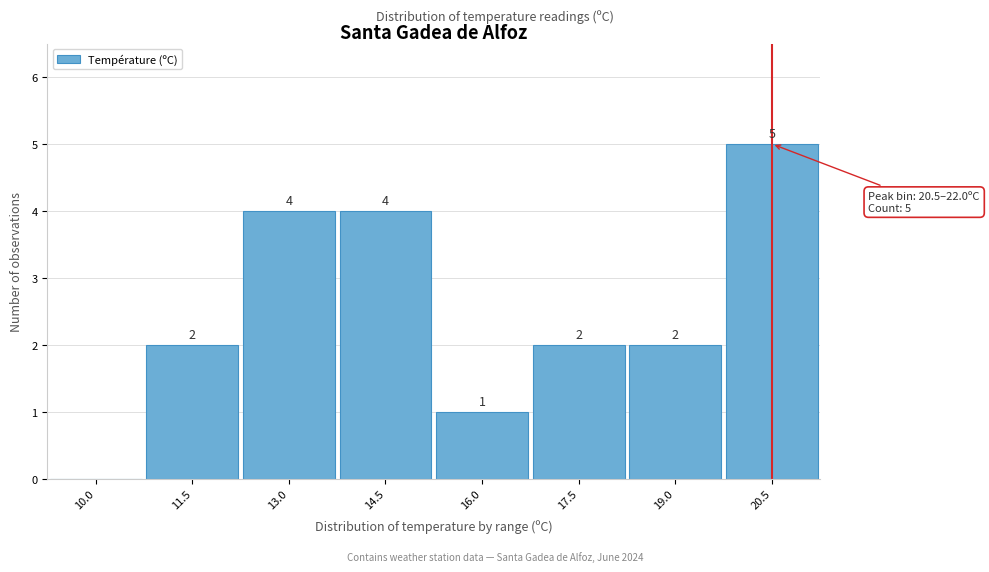

Reading right to left, transcribe all the data shown in this chart.

20.5=5	19.0=2	17.5=2	16.0=1	14.5=4	13.0=4	11.5=2	10.0=0